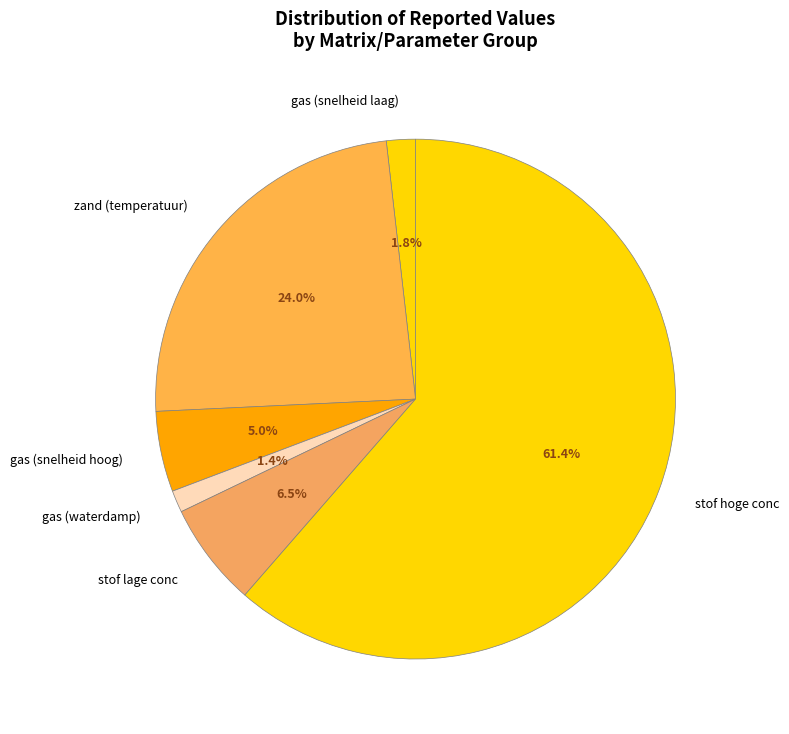

What portion of the pie excludes zand (temperatuur)?

76.0%